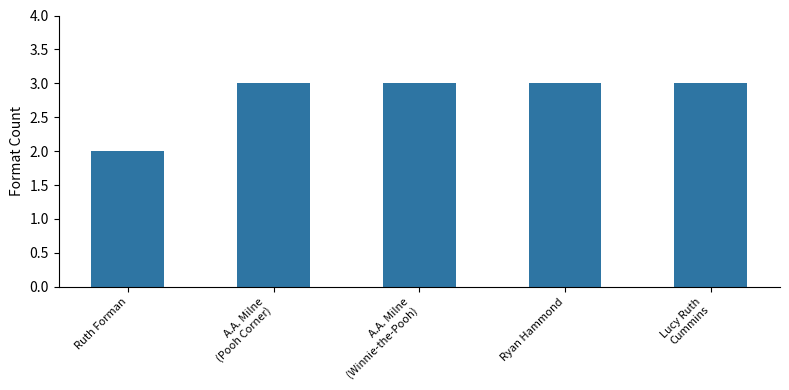

What is the value of the 2nd bar from the left?

3